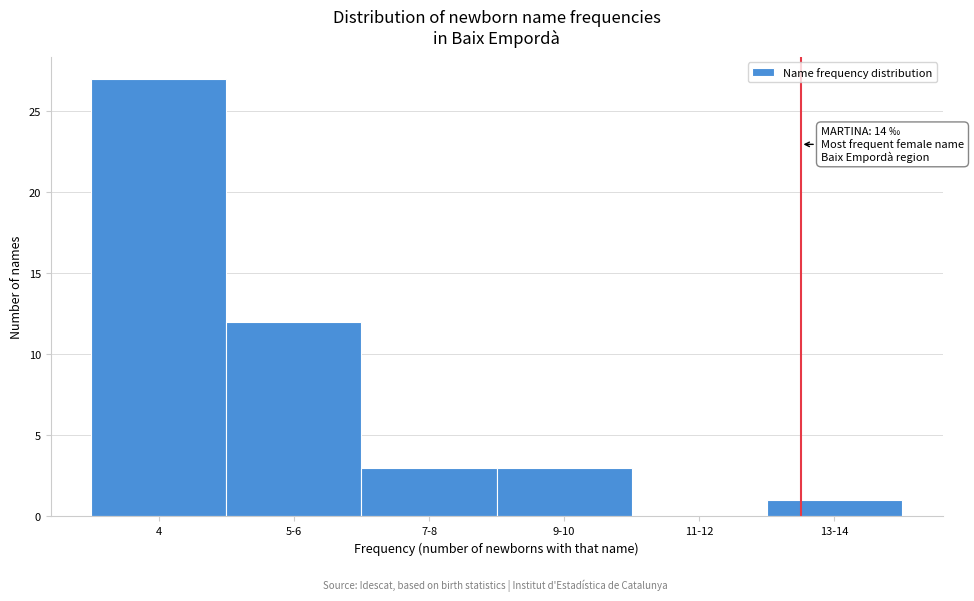

Reading right to left, extract all data points from this chart.

13-14=1	11-12=0	9-10=3	7-8=3	5-6=12	4=27